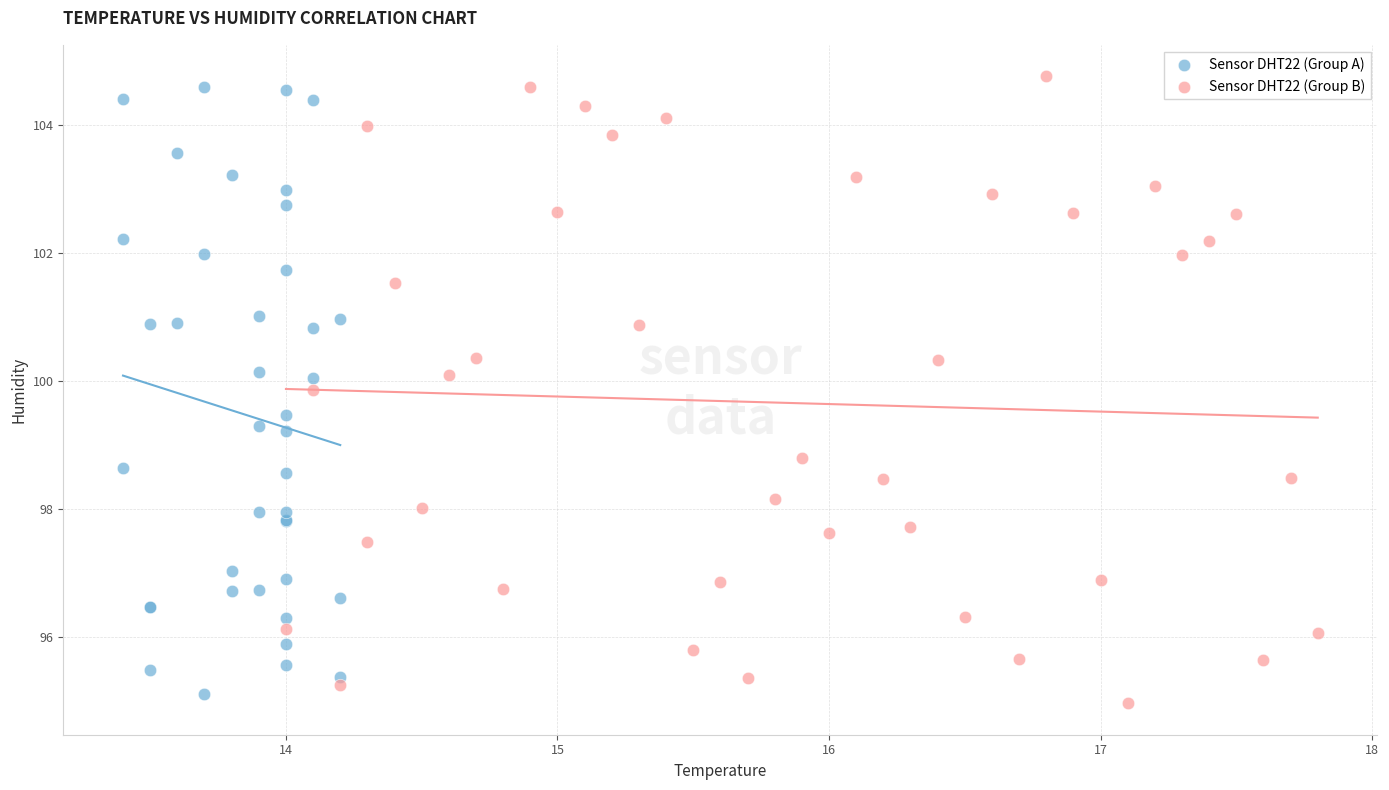

What are all the series names shown in the legend?

Sensor DHT22 (Group A), Sensor DHT22 (Group B)